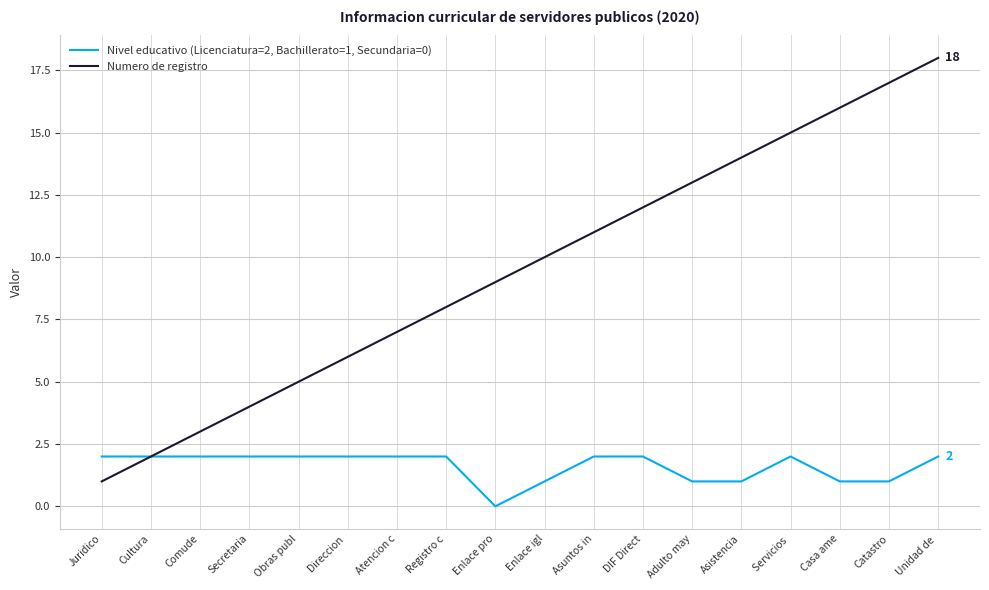

Does the chart display data point markers on the line(s)?

No